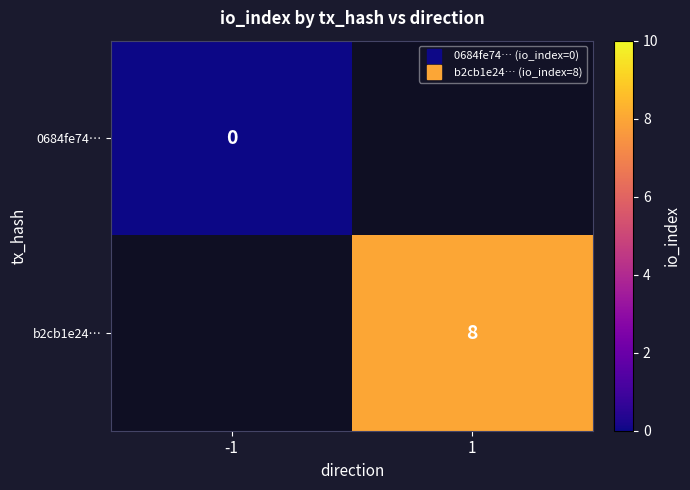

True or false: b2cb1e24… has a value of 4.0 at 1.

False